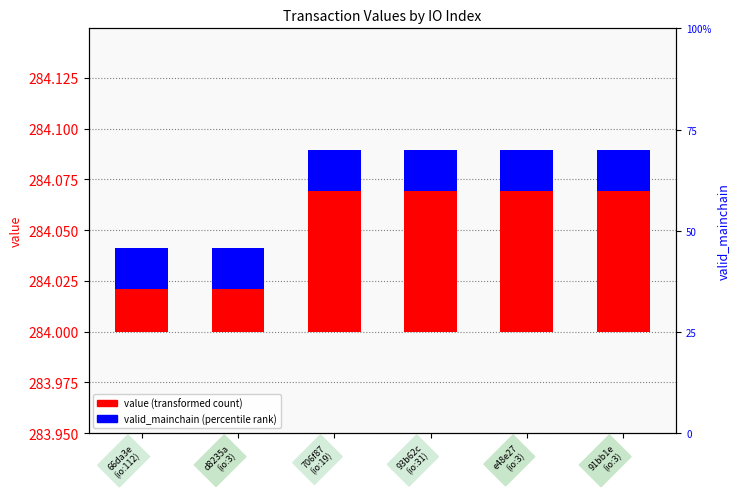

Rank the series by their maximum value, from lowest to highest.

valid_mainchain, value